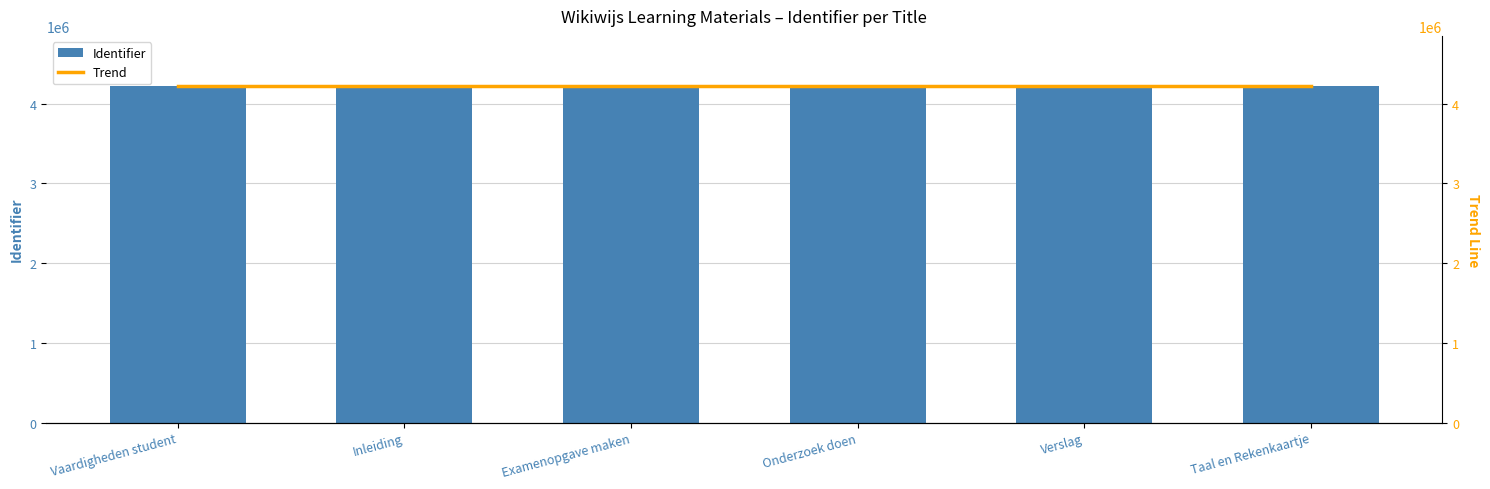

True or false: the data shows 2162761 at Inleiding.

False